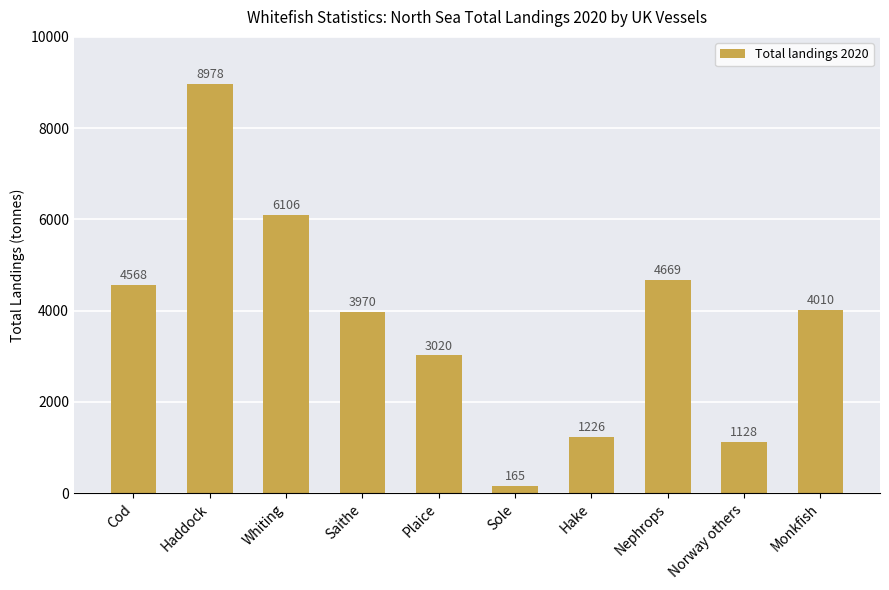

Does the chart contain stacked bars?

No